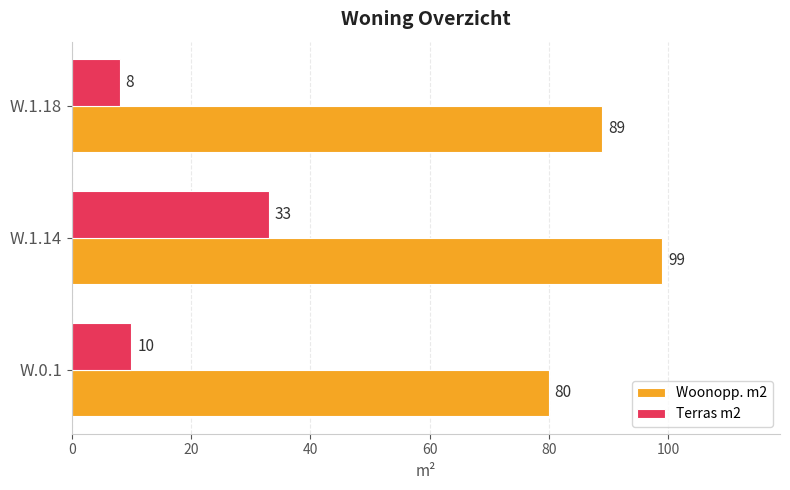

What is the average value of the Terras m2 series?

17